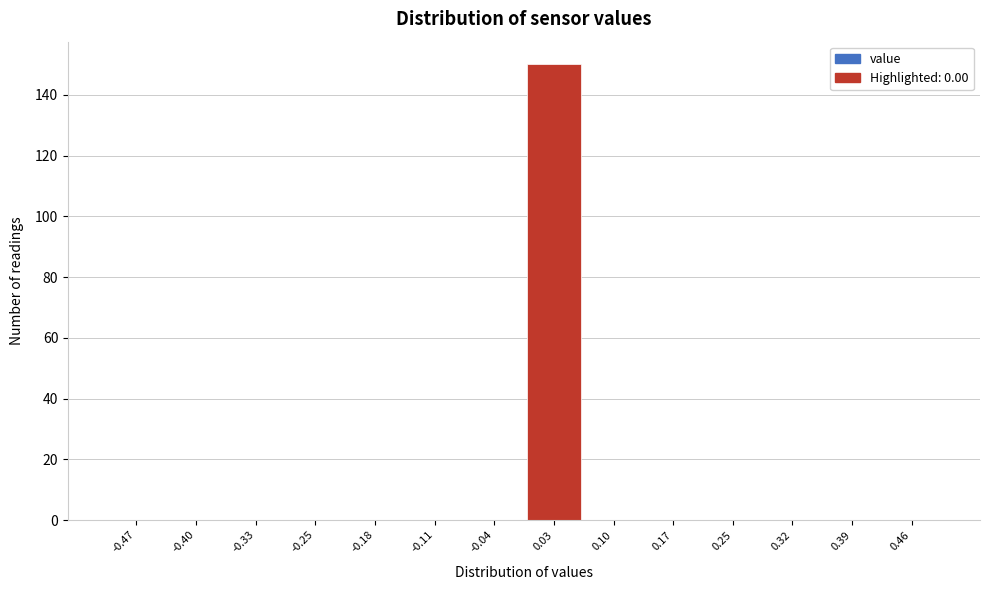

How tall is the bar that spans 0.00 to 0.07 on the x-axis? Neither the bar edges nor the heights are printed on the chart, so give them approximately, as read against the axes.

150